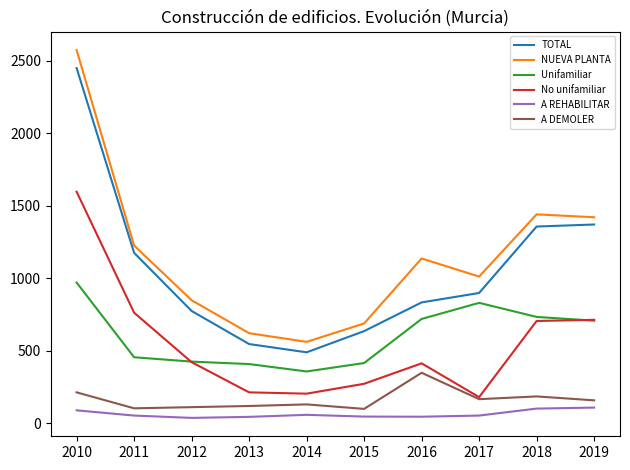

What is the difference between the highest and lowest values at 2014?

503